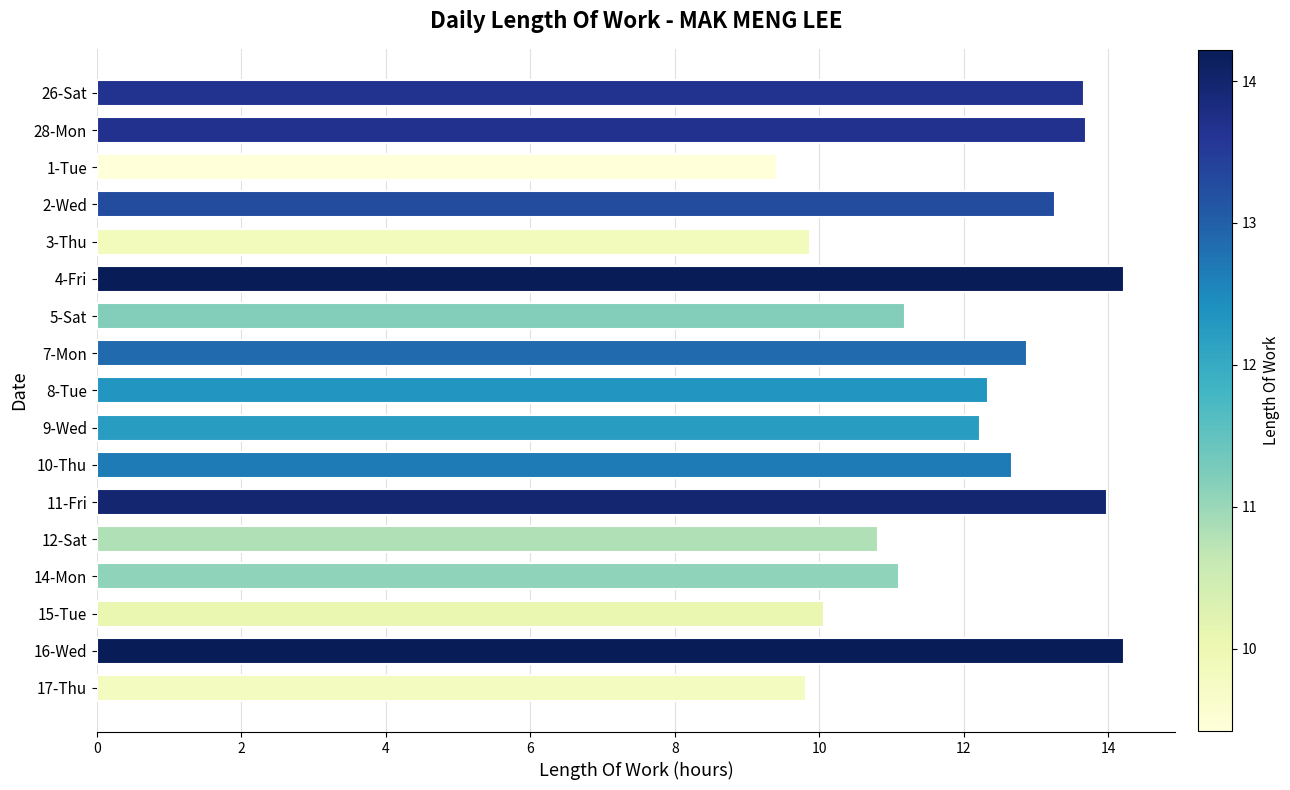

Approximately how many times larger is the value at 9-Wed compared to 2-Wed?

0.9